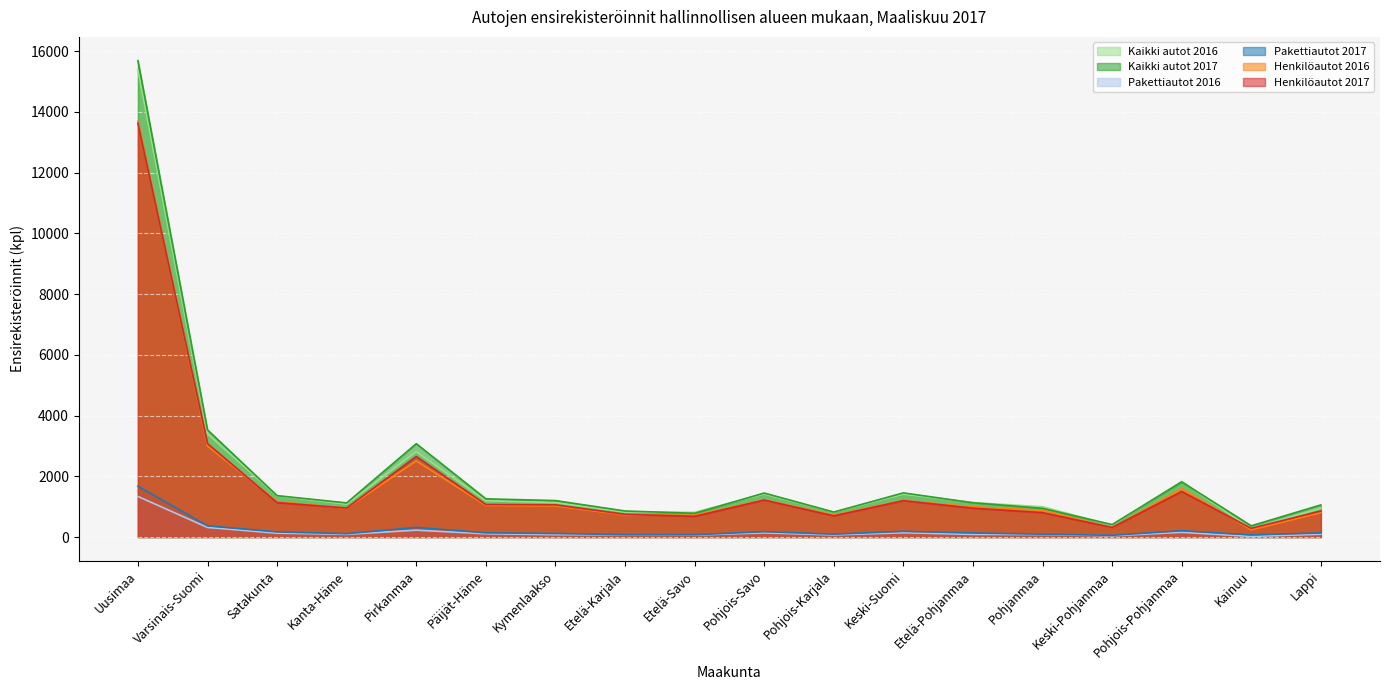

Reading left to right, transcribe all the data shown in this chart.

Henkilöautot 2017: 13627	3077	1133	955	2653	1070	1059	748	681	1216	697	1196	950	804	313	1500	285	859
Henkilöautot 2016: 13699	3000	1165	949	2507	1042	1024	729	718	1226	725	1204	995	883	309	1595	237	803
Pakettiautot 2017: 1675	369	169	109	318	137	116	77	74	176	93	187	133	93	56	207	69	134
Pakettiautot 2016: 1336	315	127	89	225	107	77	72	64	136	70	140	87	80	40	155	20	92
Kaikki autot 2017: 15685	3528	1362	1123	3074	1257	1200	857	781	1448	822	1453	1128	945	409	1815	369	1057
Kaikki autot 2016: 15397	3398	1351	1081	2810	1195	1132	823	814	1417	817	1412	1135	998	388	1831	266	945